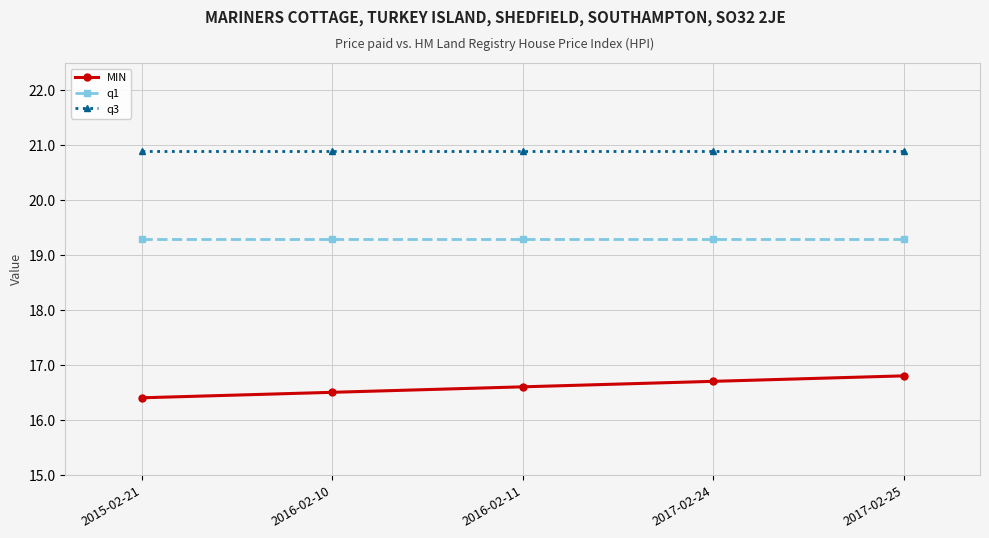

True or false: q3 and q1 cross at least once.

False